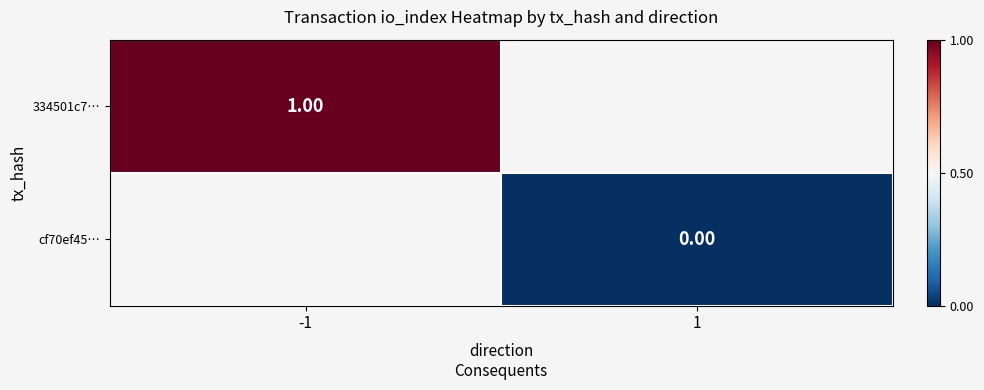

Which category has the highest value across all series?

-1